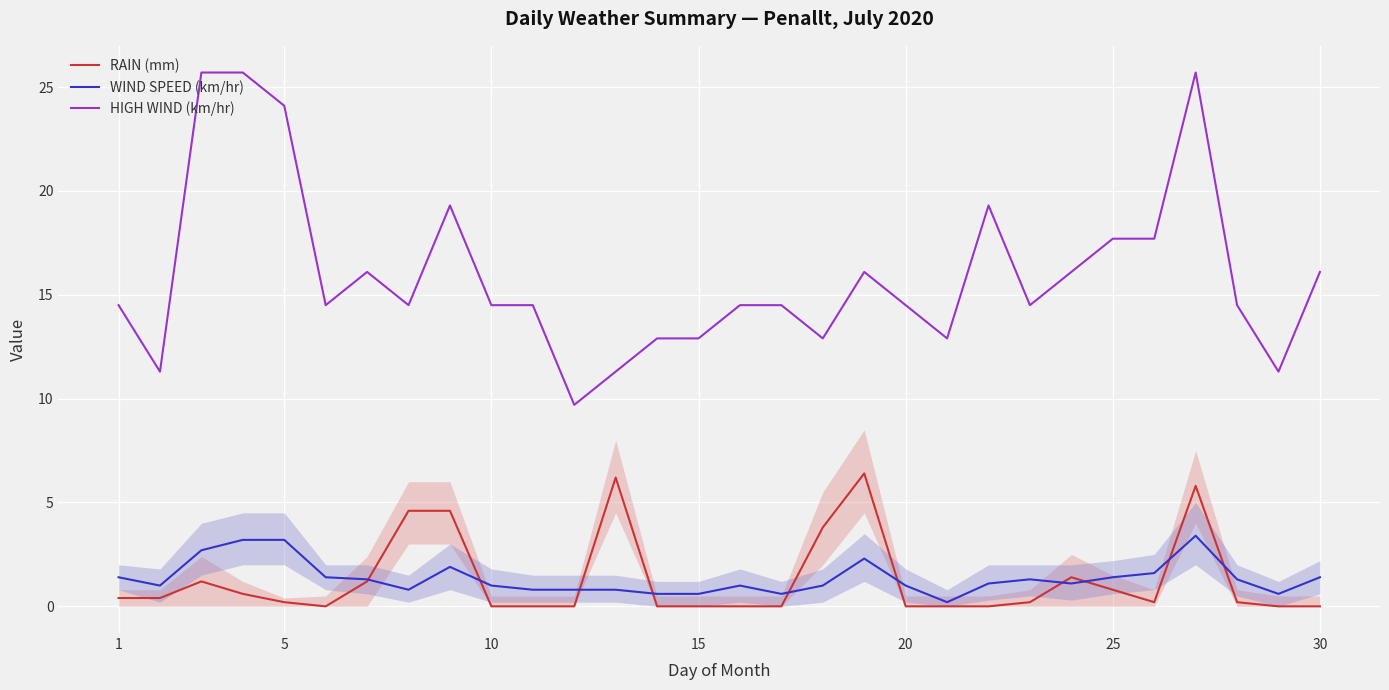

Is it true that RAIN (mm) equals 0.8 at 25?

True